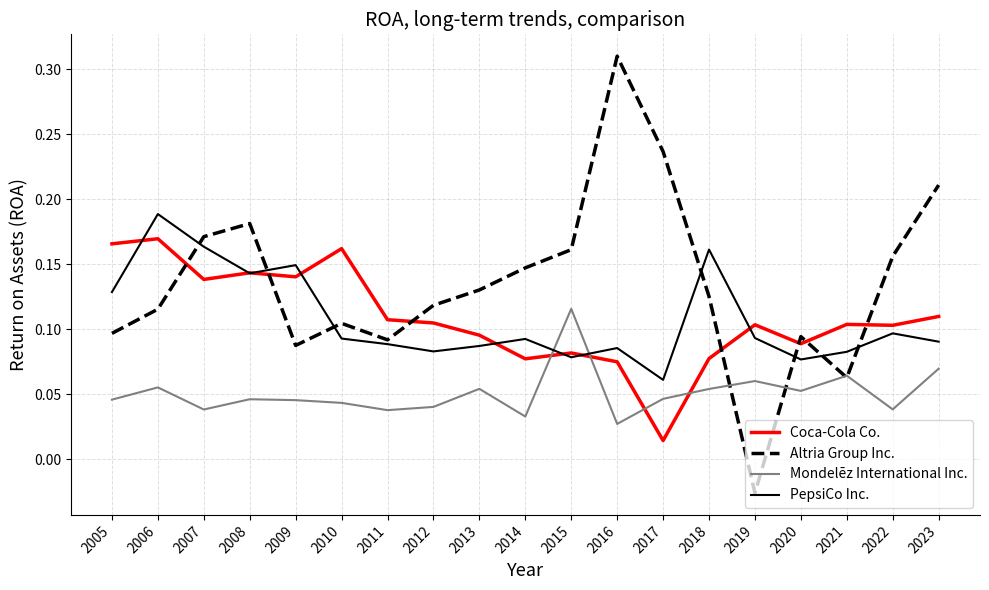

Which series changed the most between 2018 and 2022?

PepsiCo Inc.